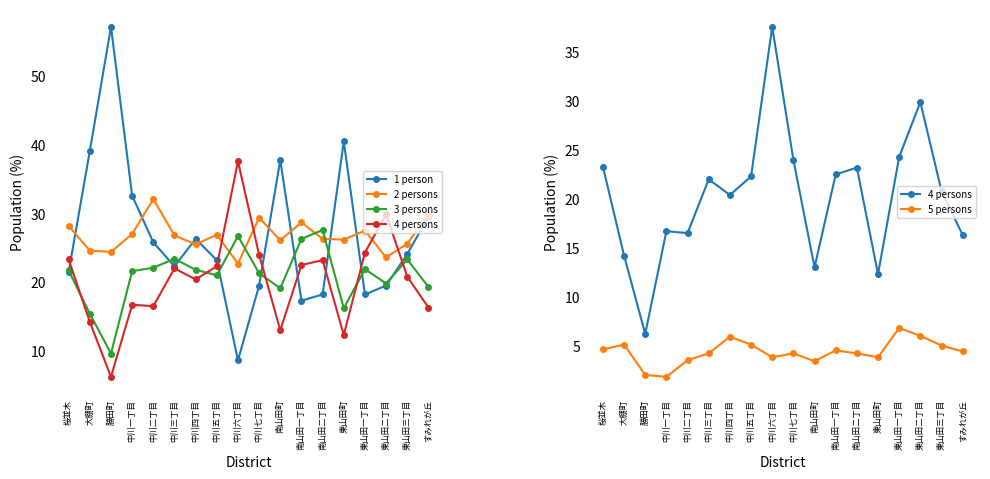

What is the highest value of the 4 persons series?

37.6